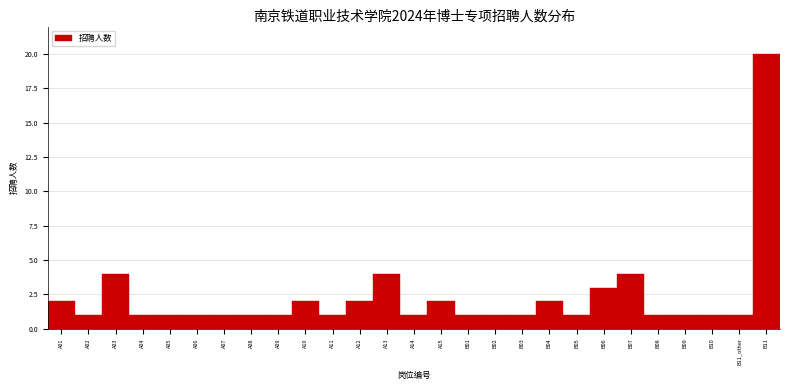

Reading left to right, transcribe all the data shown in this chart.

2	1	4	1	1	1	1	1	1	2	1	2	4	1	2	1	1	1	2	1	3	4	1	1	1	1	20